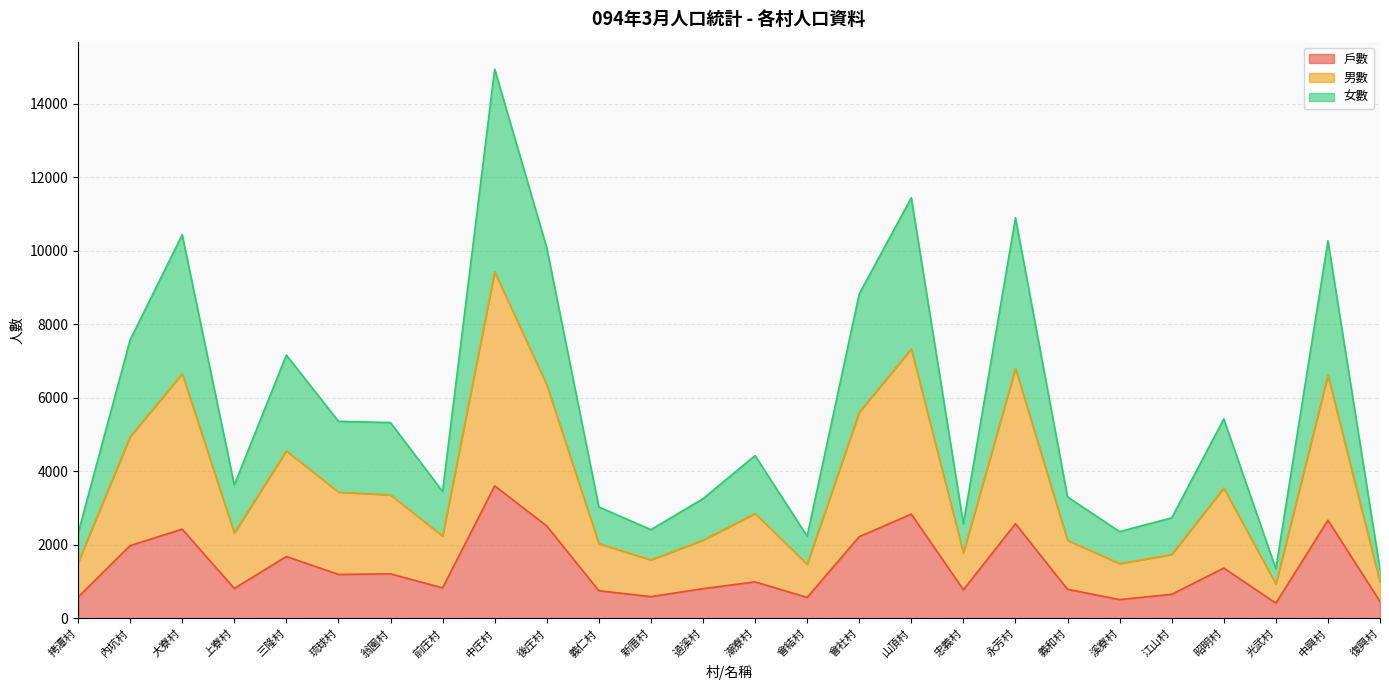

What is the smallest value displayed?

413